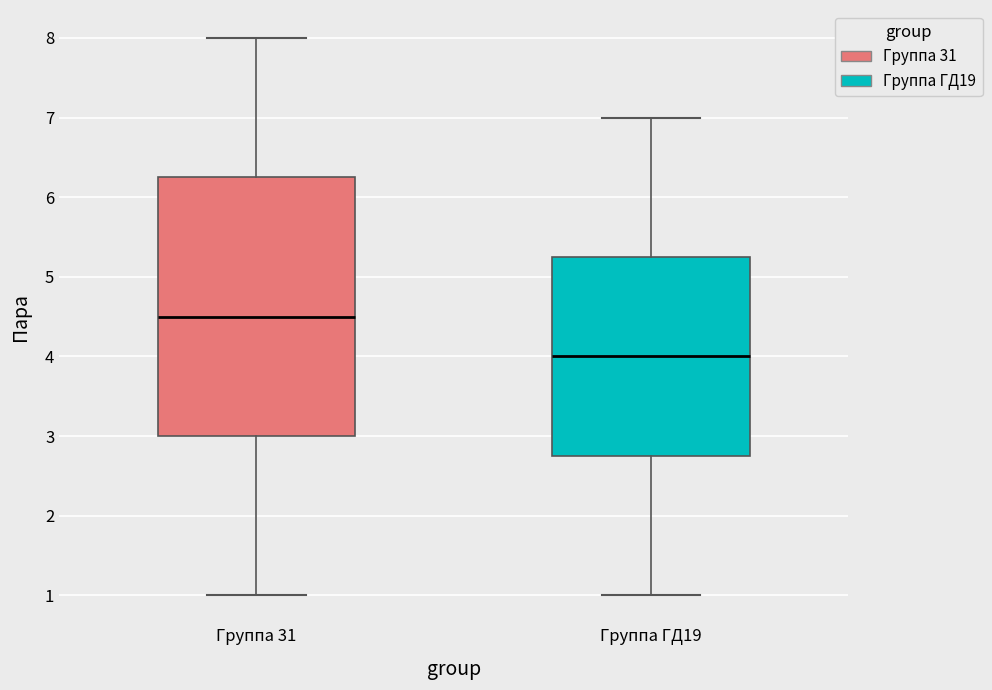

Reading left to right, read every box against the y-axis: the position of its median line, the range the box covers, and the ends of its whiskers. The values are not printed on the chart, so give them approximately, as read against the axis.

Группа 31: median 4.5, box 3.0 to 6.3, whiskers 1.0 to 8.0
Группа ГД19: median 4.0, box 2.8 to 5.3, whiskers 1.0 to 7.0